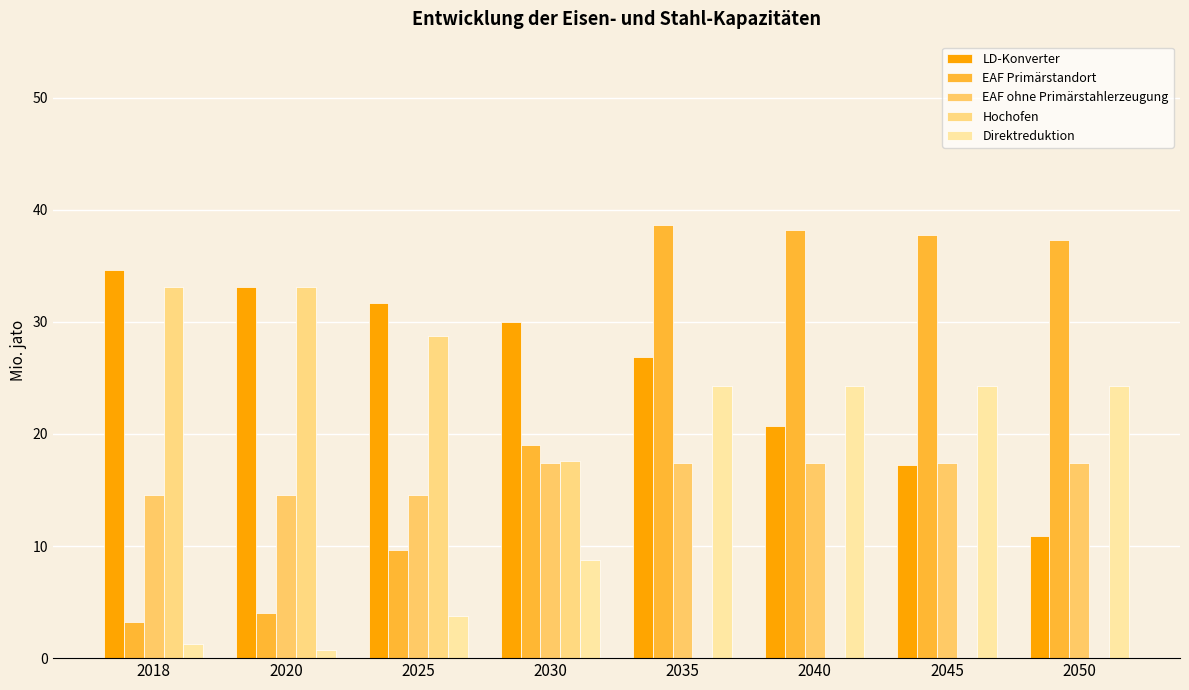

Reading right to left, what are all the values shown in this chart?

LD-Konverter: 10.9	17.2	20.7	26.9	30.0	31.7	33.1	34.6
EAF Primärstandort: 37.3	37.8	38.2	38.6	19.0	9.7	4.0	3.3
EAF ohne Primärstahlerzeugung: 17.4	17.4	17.4	17.4	17.4	14.6	14.6	14.6
Hochofen: 0.0	0.0	0.0	0.0	17.6	28.8	33.1	33.1
Direktreduktion: 24.3	24.3	24.3	24.3	8.8	3.8	0.7	1.3